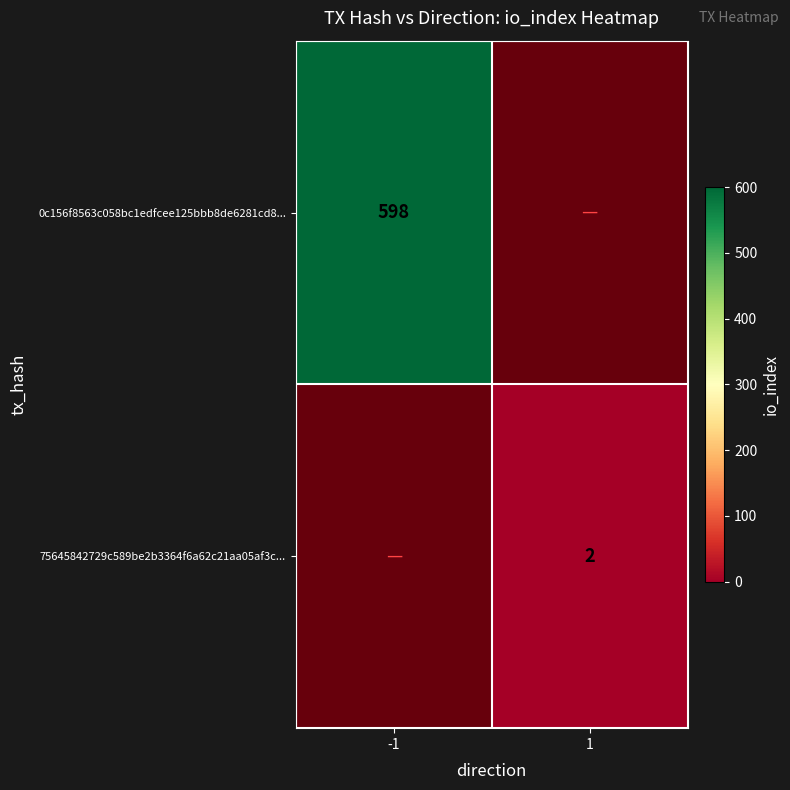

List the labels in order of 75645842729c589be2b3364f6a62c21aa05af3c... value, smallest first.

-1, 1